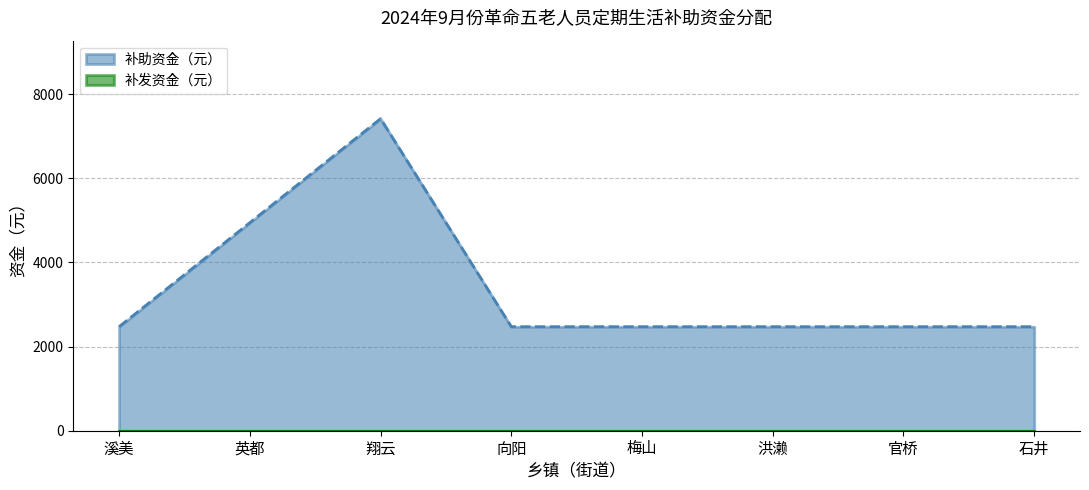

What is the difference between the maximum and minimum values?

4944